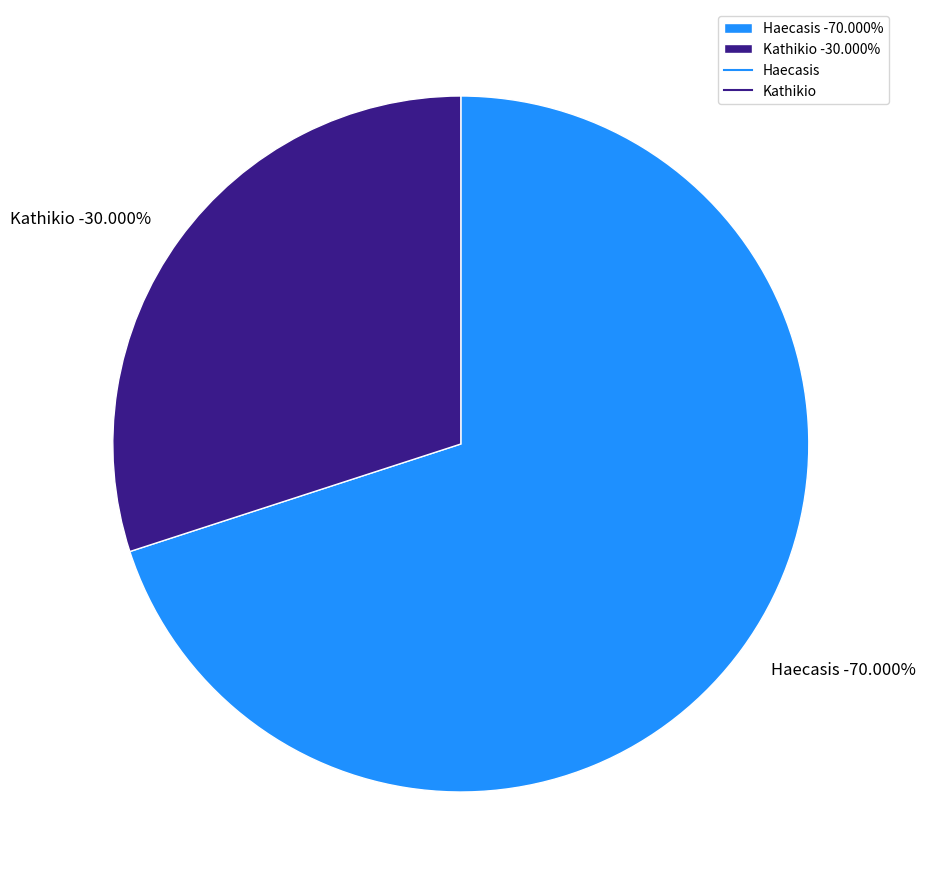

Which has a higher value, Haecasis or Kathikio?

Haecasis